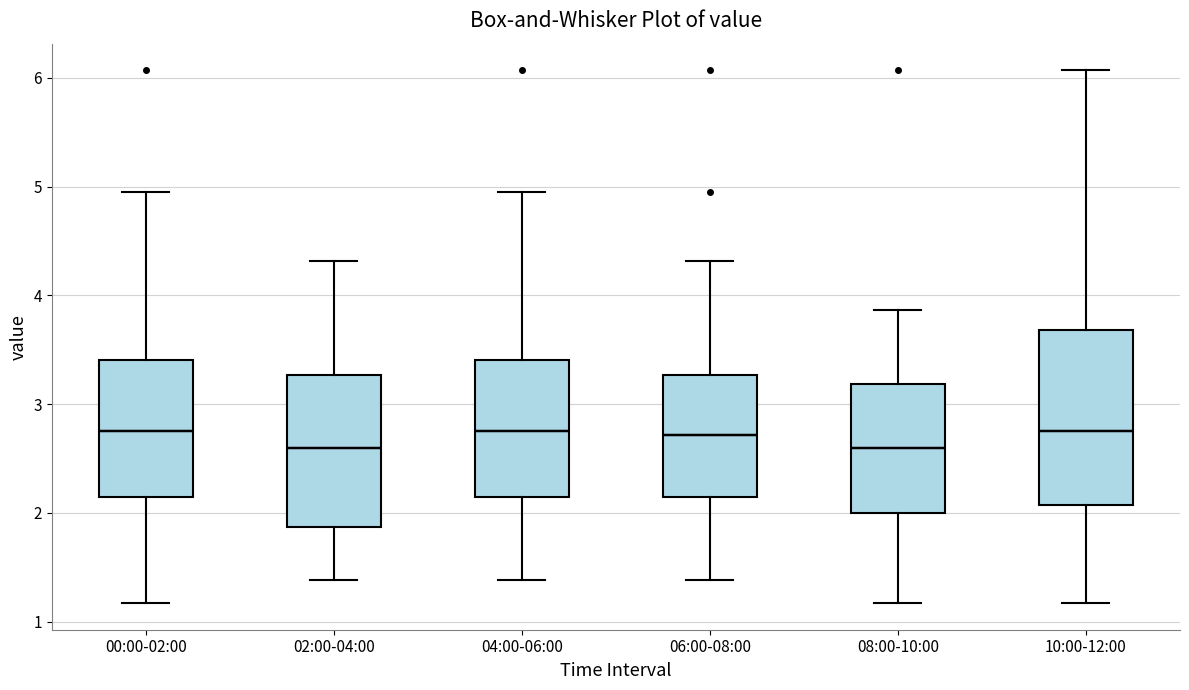

Where is the upper edge of the box for 02:00-04:00 on the y-axis? The values are not printed on the chart, so give them approximately, as read against the axis.

3.3